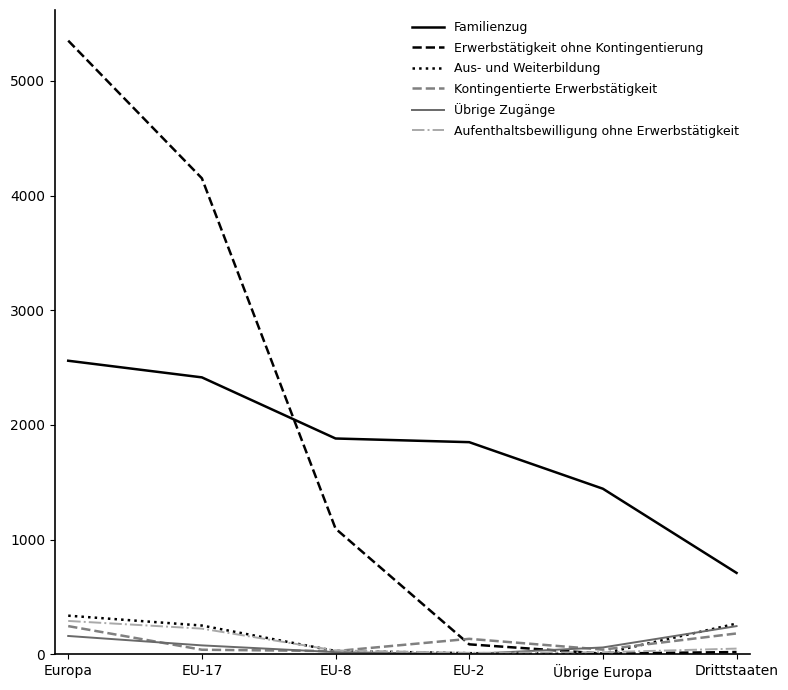

Read the Aus- und Weiterbildung value at EU-8, to the nearest 10.

30